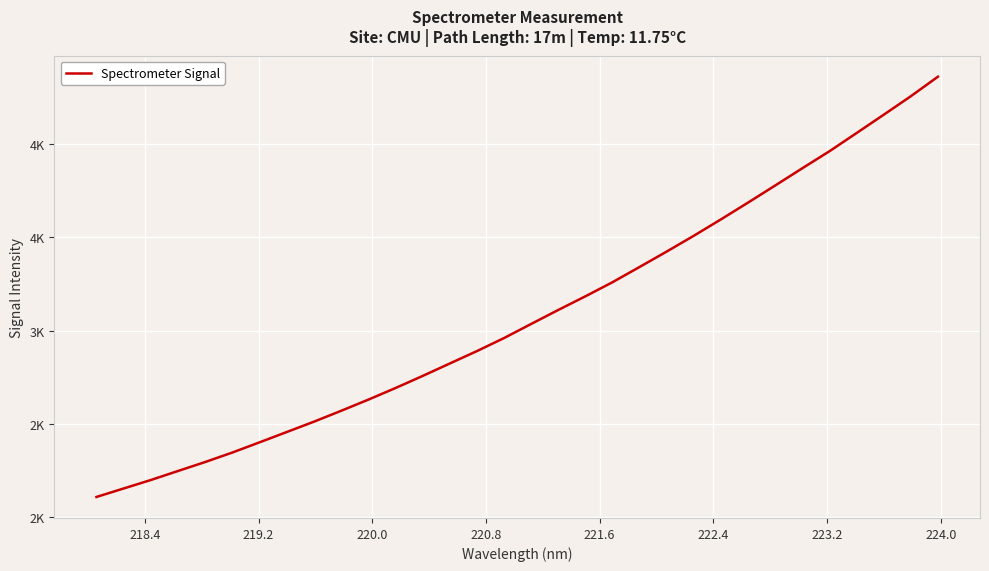

Does the chart display data point markers on the line(s)?

No